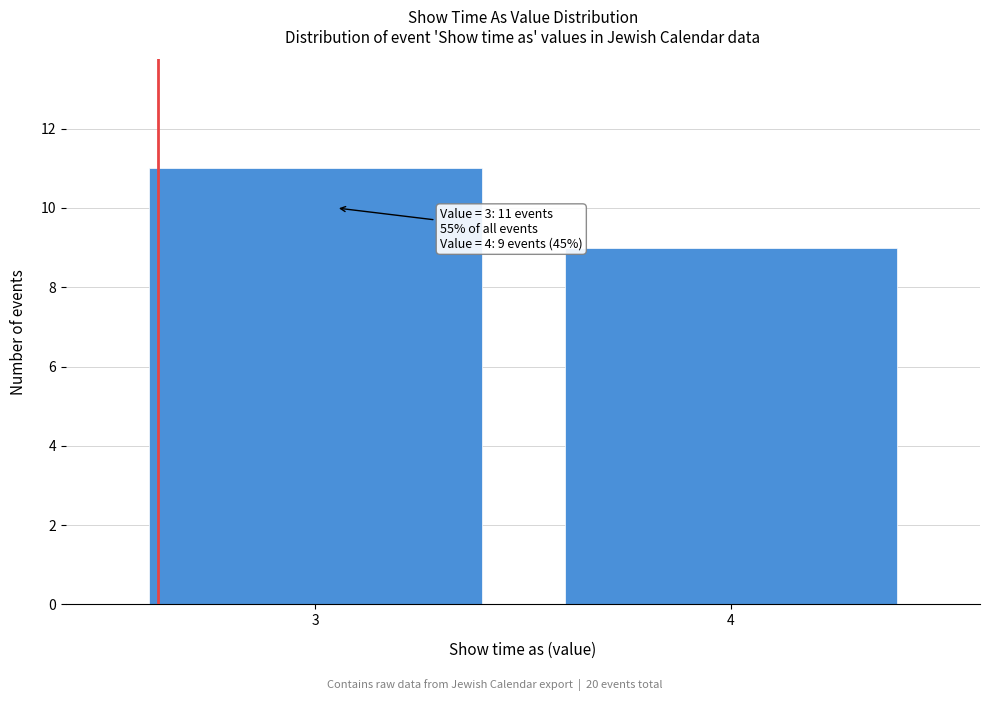

Reading left to right, transcribe all the data shown in this chart.

3=11	4=9